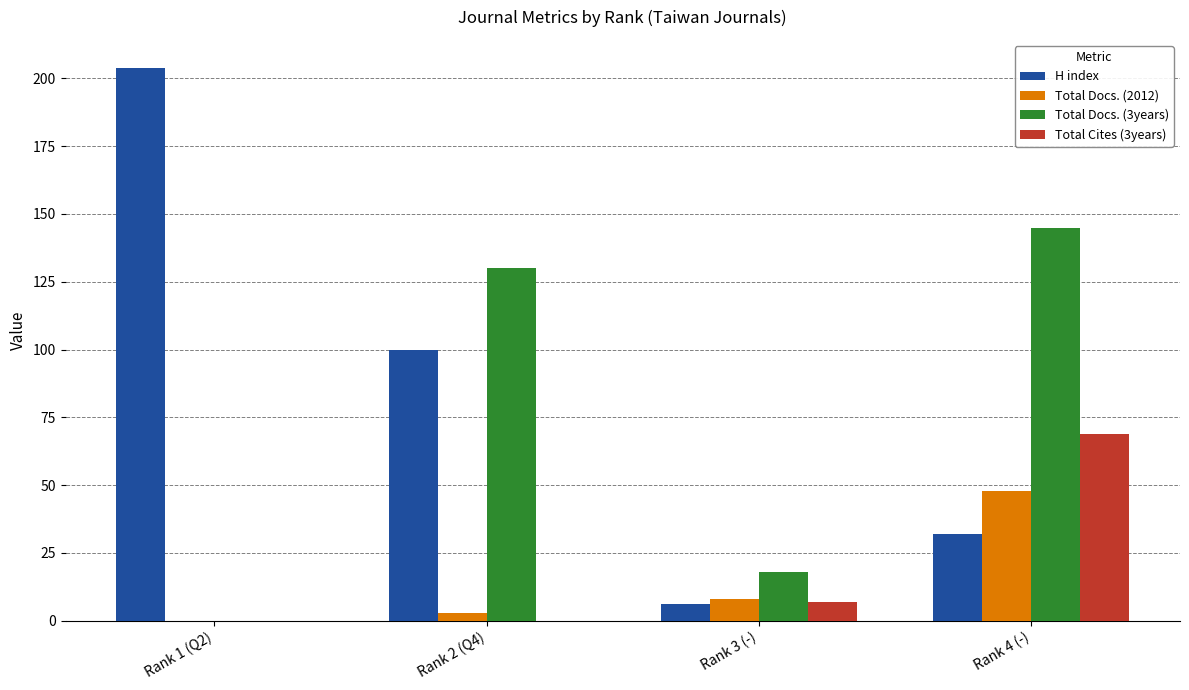

Which series changed the most between Rank 1 (Q2) and Rank 4 (-)?

H index